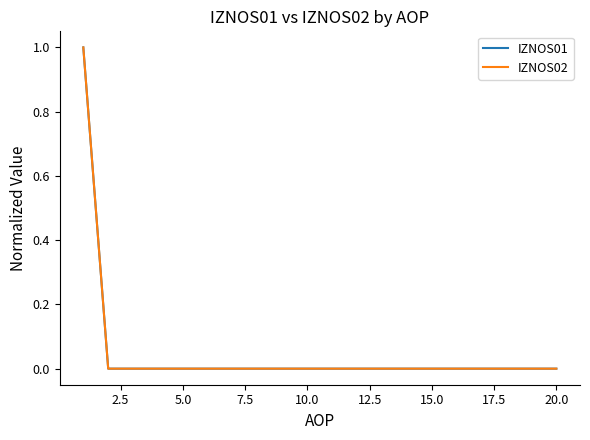

Rank the series by their maximum value, from lowest to highest.

IZNOS01, IZNOS02